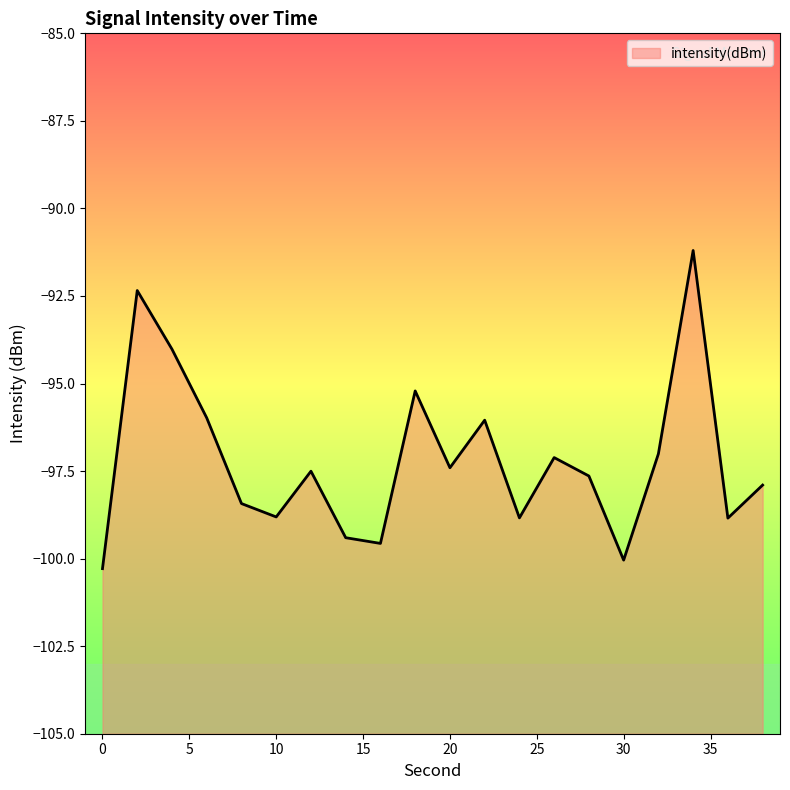

What is the difference between the second highest and second lowest values?

7.7